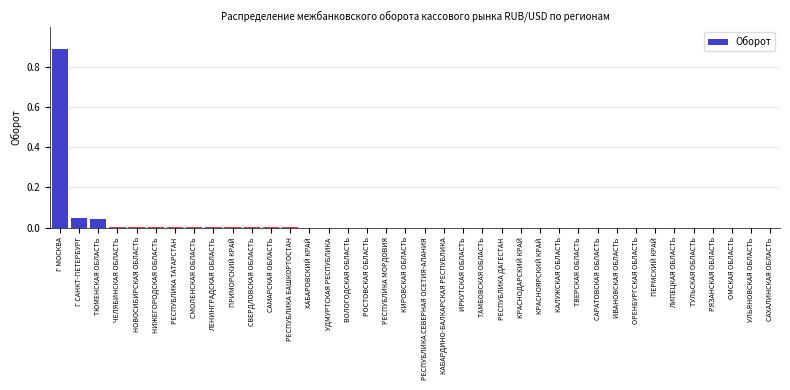

What is the sum of all values?

1.0